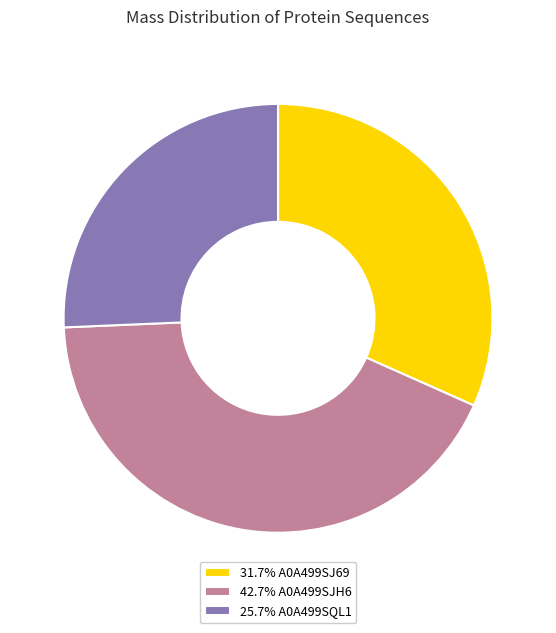

Is 42.7% A0A499SJH6 the majority of the pie?

No